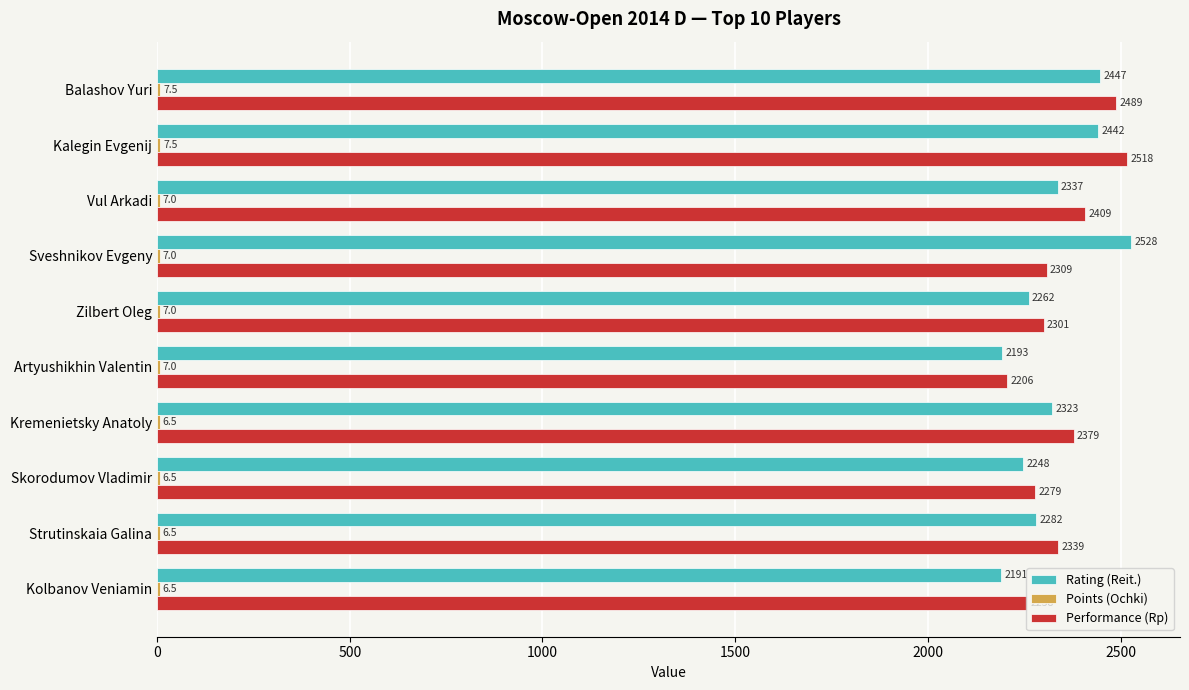

Where is Rating (Reit.) nearest to the value 2359?

Vul Arkadi